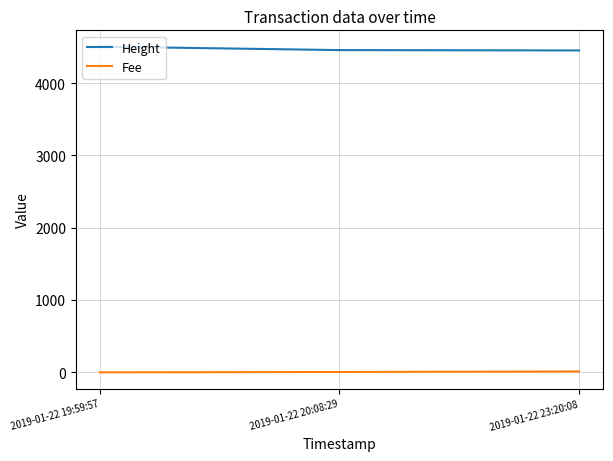

The value of Height at 2019-01-22 20:08:29 is 2153.2. True or false?

False